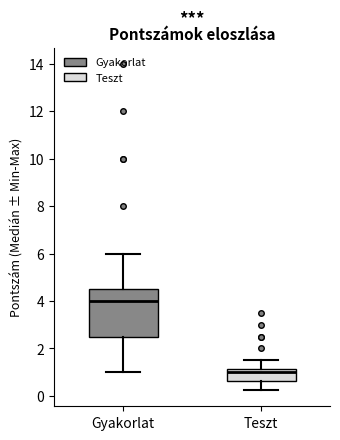

Which box has the highest median line?

Gyakorlat